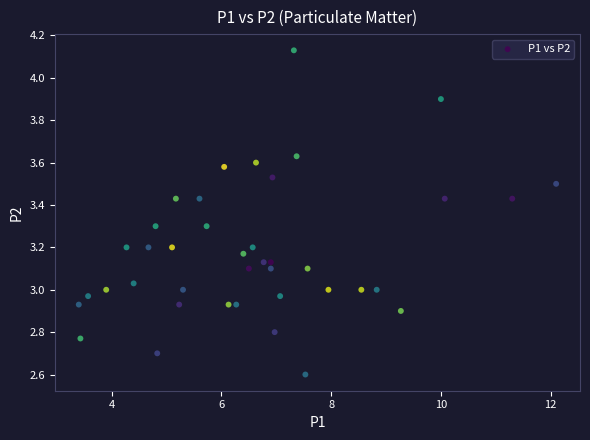

What is the range of Y values (max minus min)?

1.5